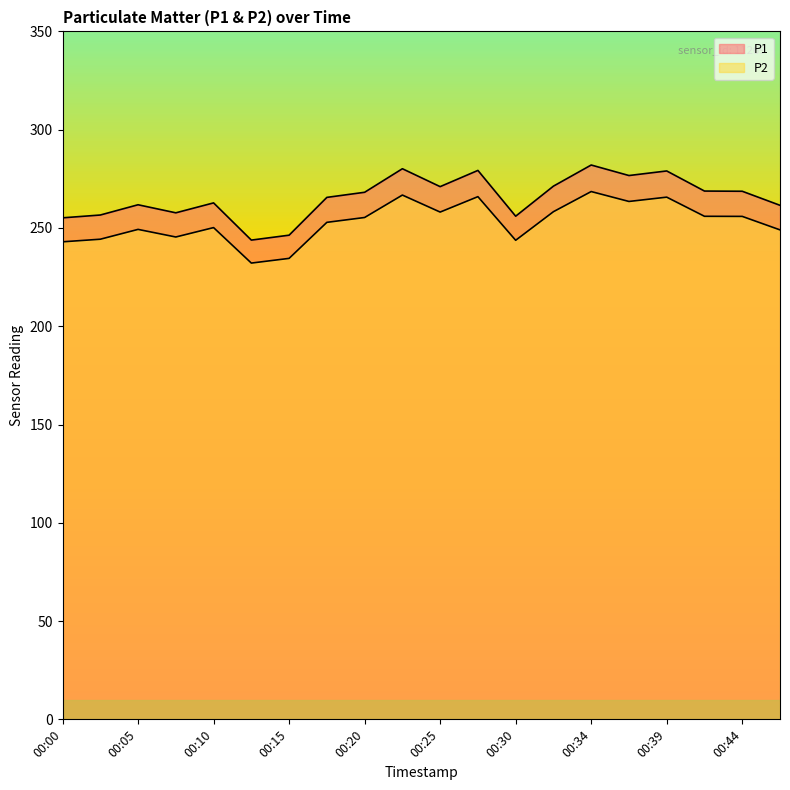

How many distinct data groups are displayed?

2